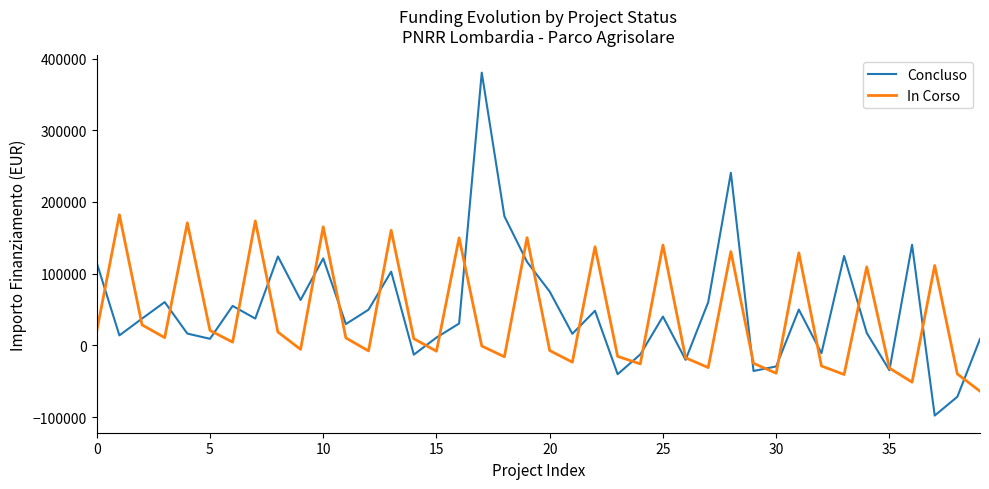

What is the smallest value displayed?

-97811.2